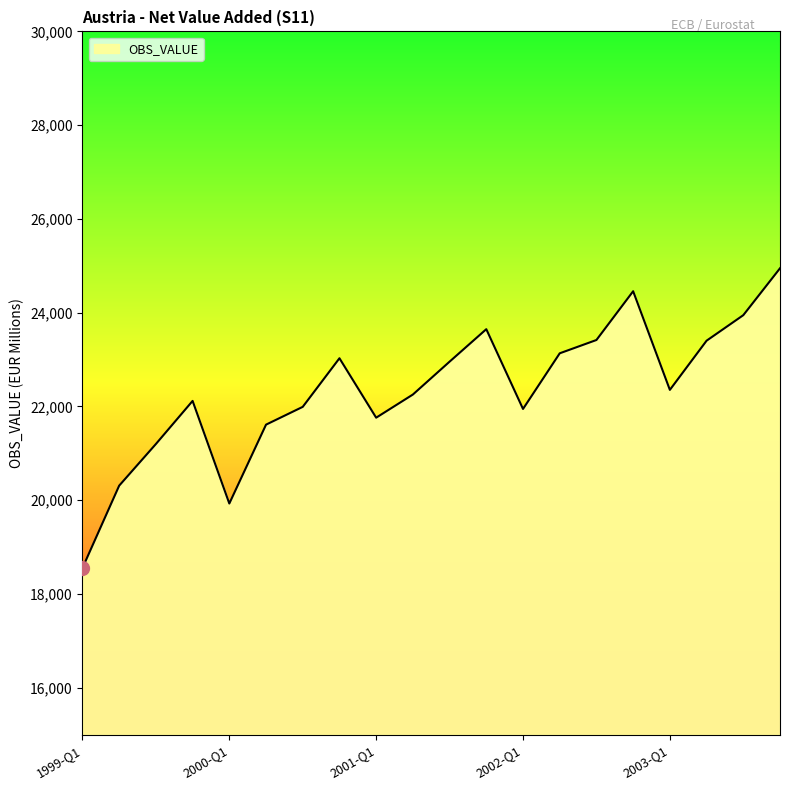

What is the greatest value displayed?

24947.6